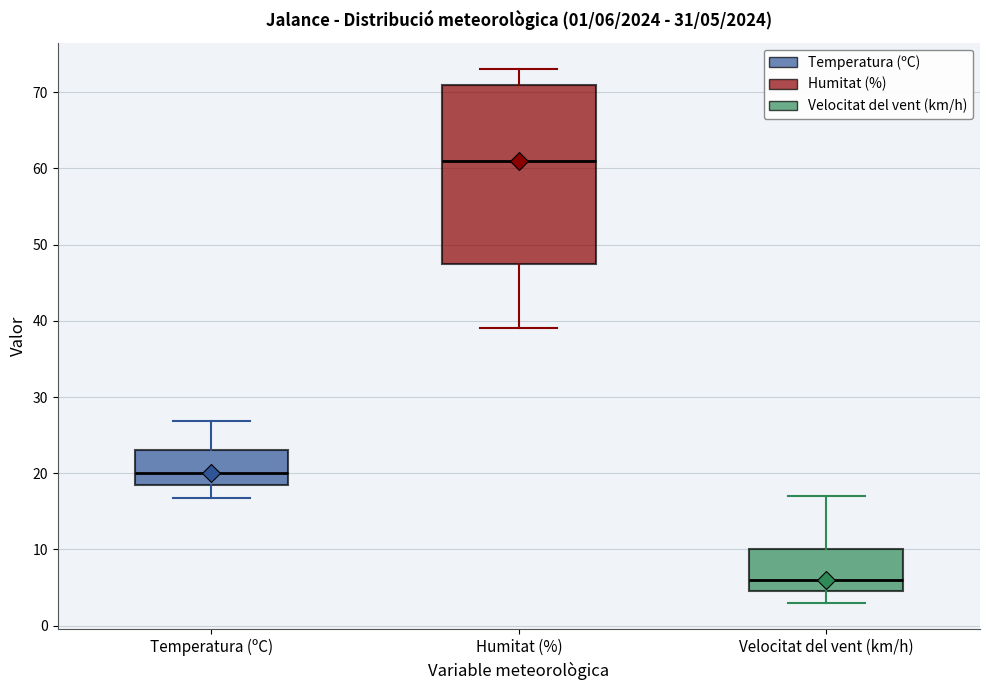

Which box has the lowest median line?

Velocitat del vent (km/h)